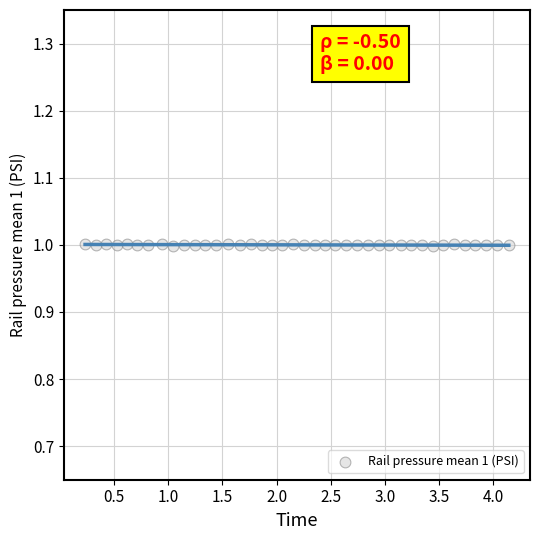

What is the range of X values (max minus min)?

3.9